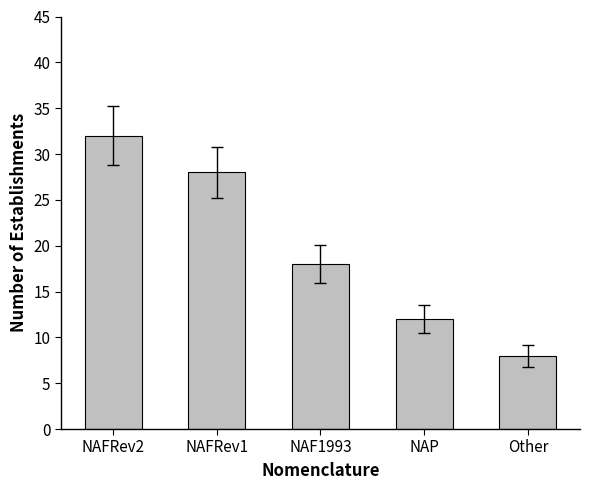

Which label corresponds to the largest value in the chart?

NAFRev2